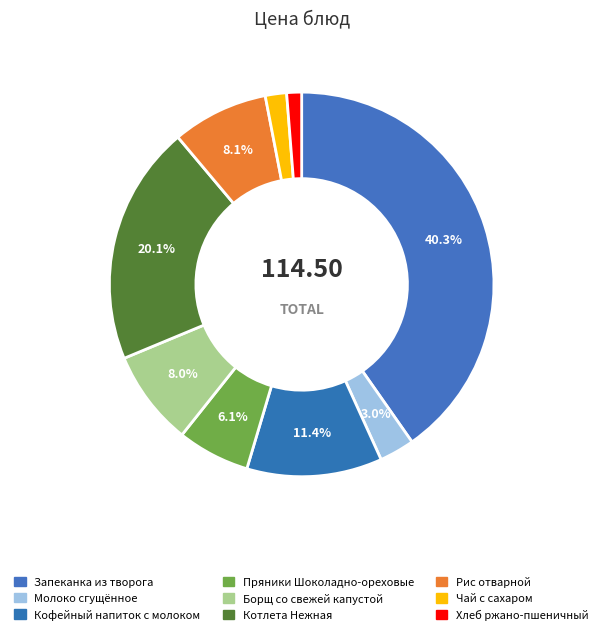

How many slices are in this pie chart?

9